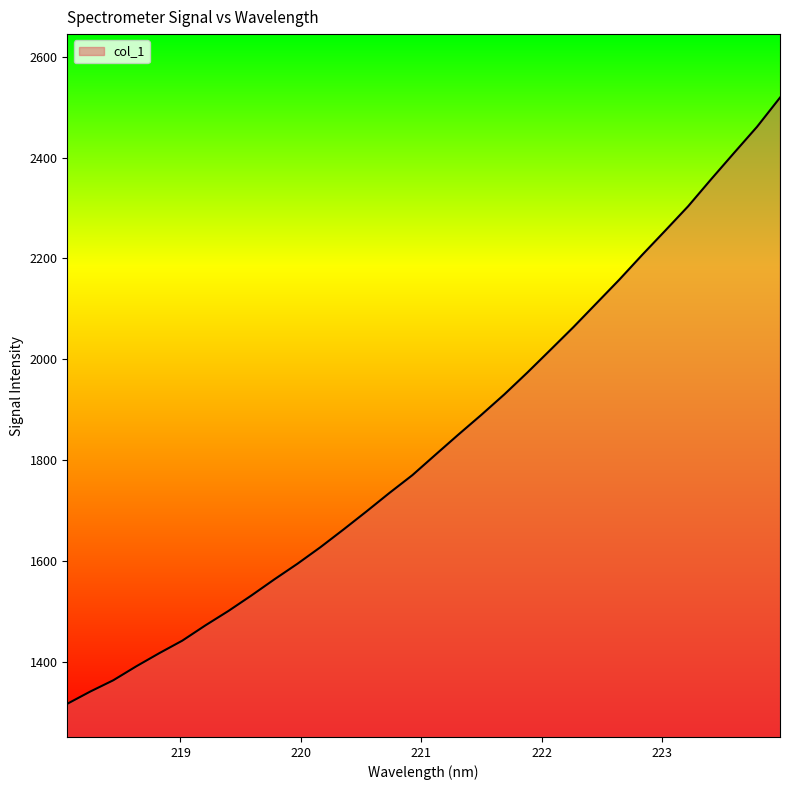

True or false: the data has more than 2 interior local peaks.

False